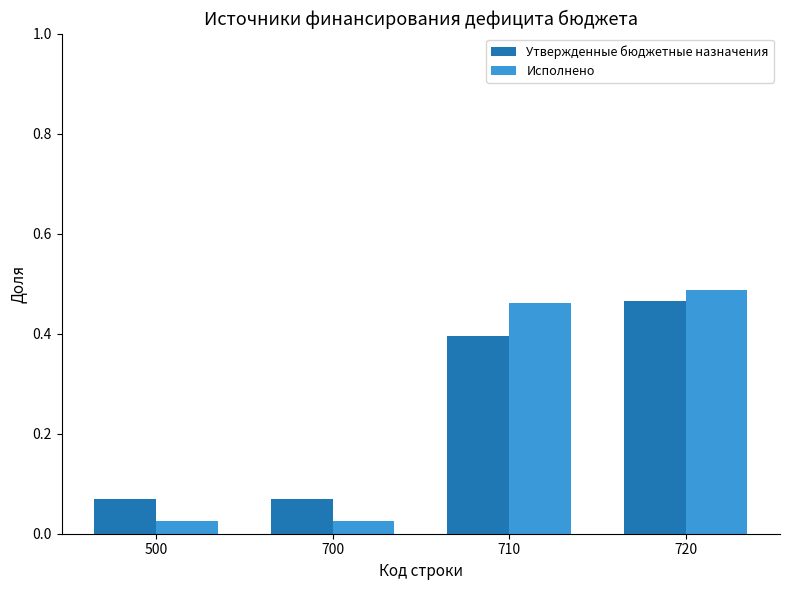

How many bars are there in total?

8